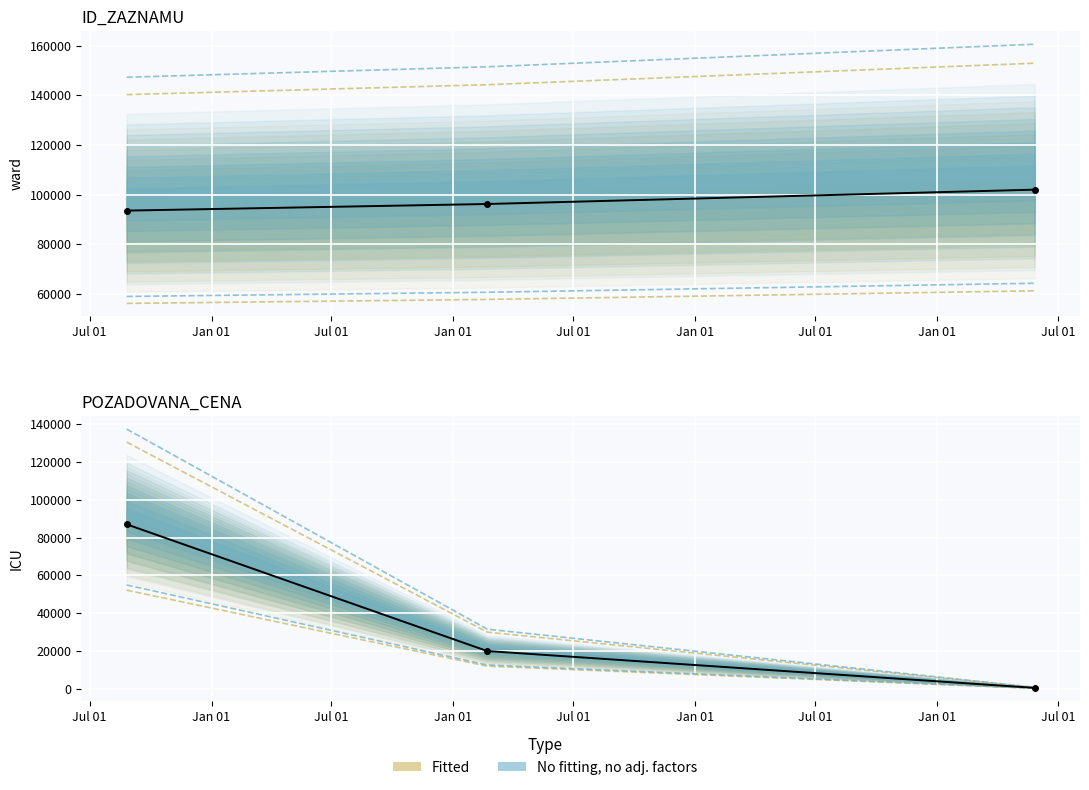

True or false: POZADOVANA_CENA has a value of 83802.3 at 2020-08-26.

False